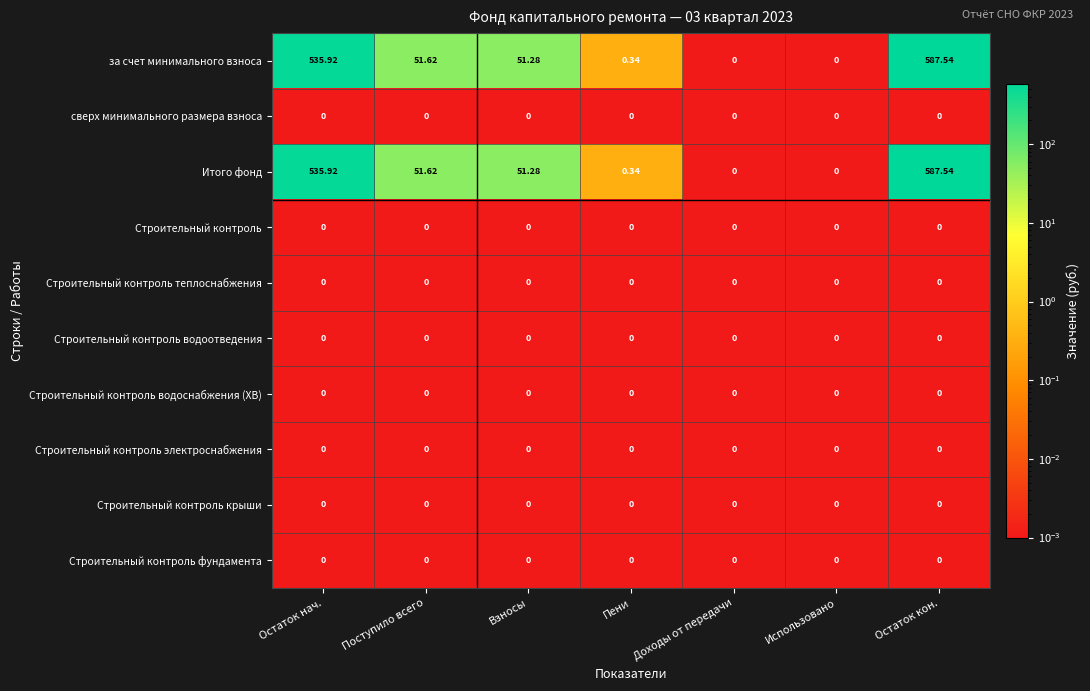

Is the value of Итого фонд at Остаток кон. greater than the value of Строительный контроль крыши at Использовано?

Yes